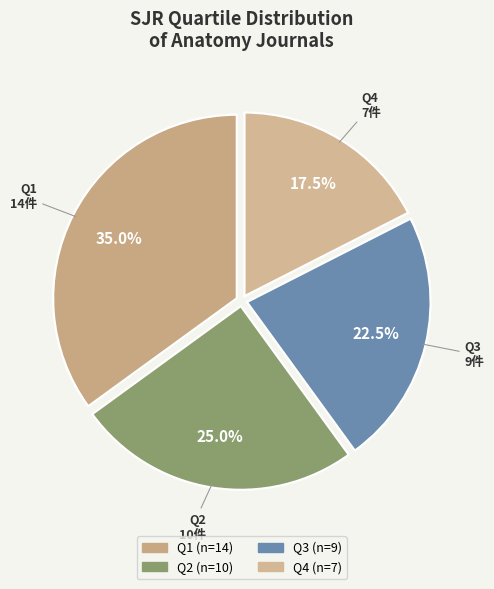

Which has a higher value, Q4 or Q1?

Q1